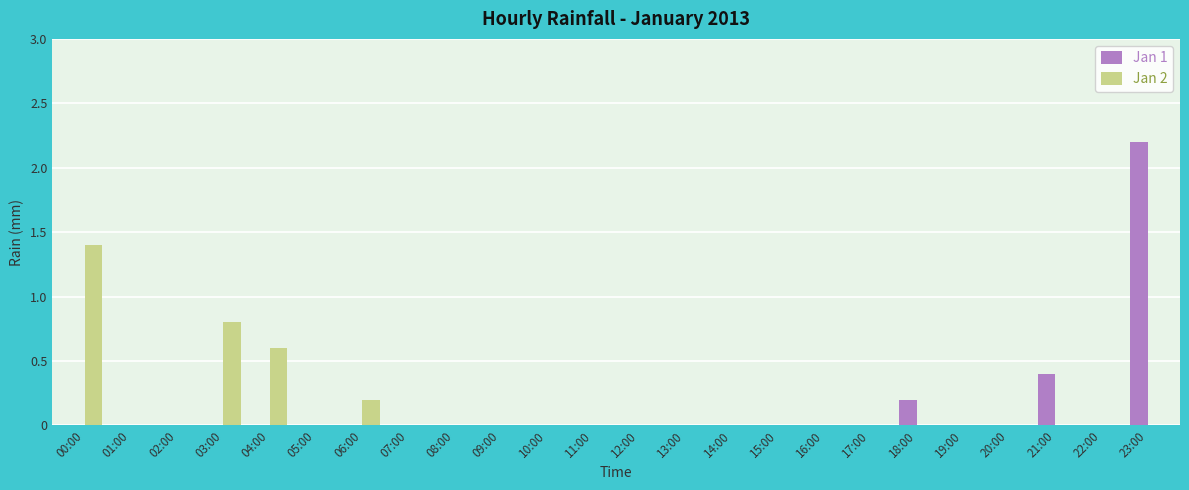

At which label is Jan 1 closest to 1?

21:00